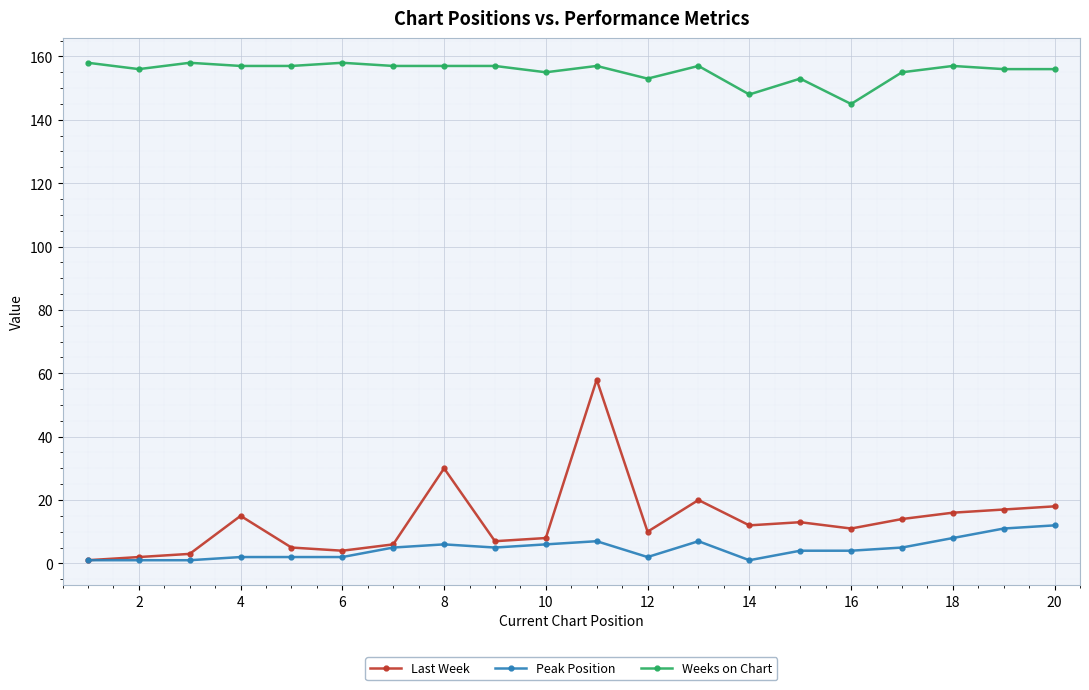

What is the average value of the Last Week series?

14